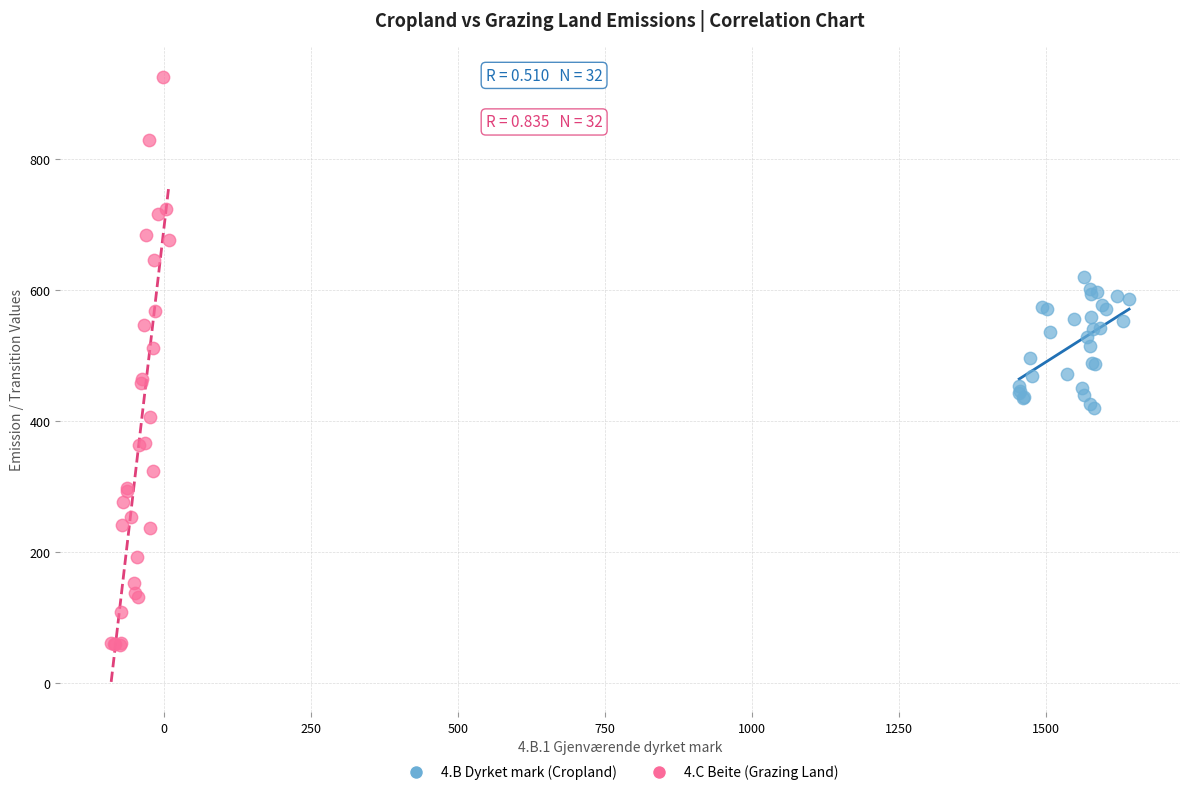

Which series has the largest Y range (max minus min)?

4.C Beite (Grazing Land)